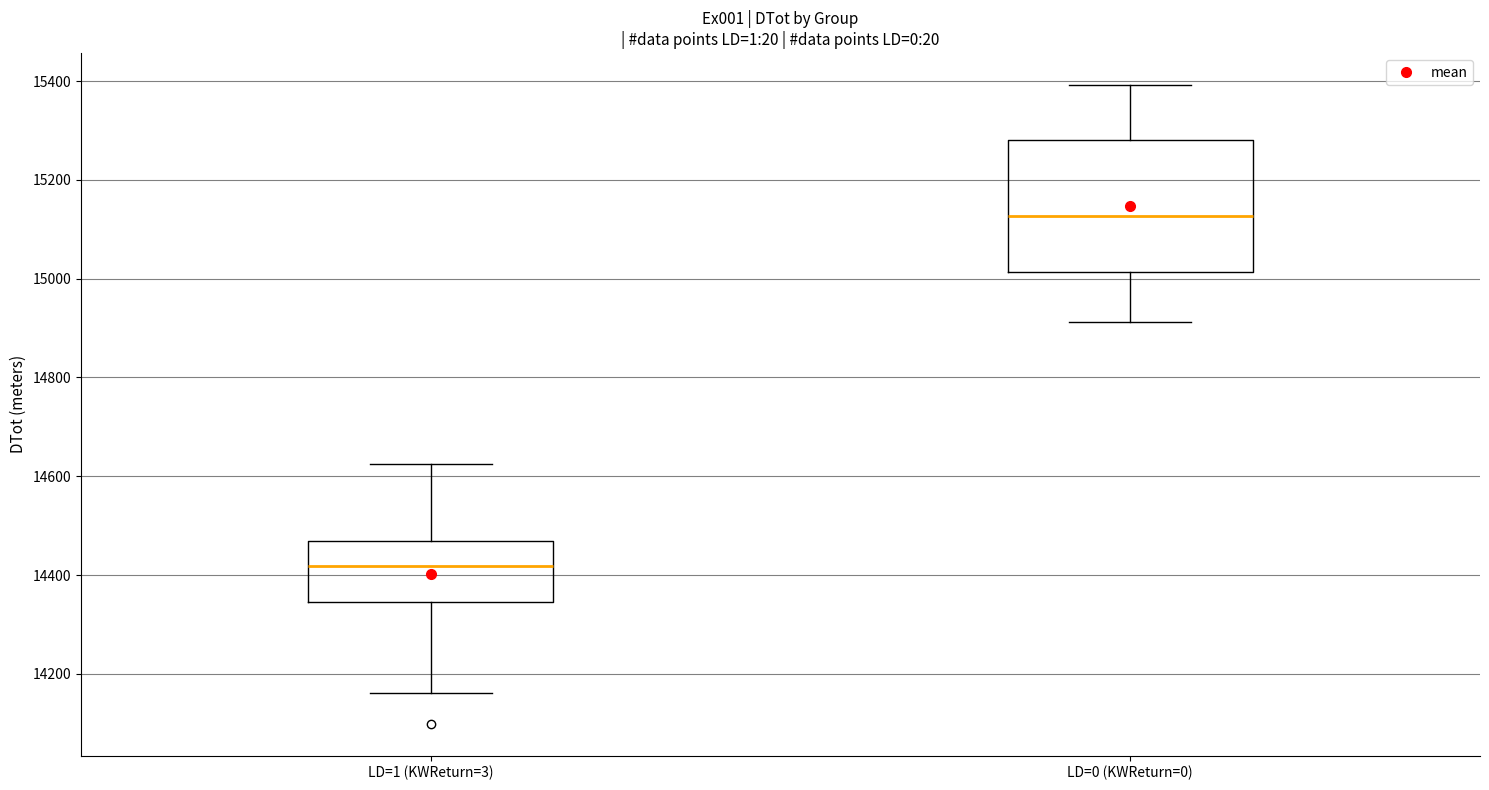

Reading left to right, transcribe this box plot: for each box, give where its median line is, the range the box spans, and where its two whiskers end, as read against the y-axis. The values are not printed on the chart, so give them approximately, as read against the axis.

LD=1 (KWReturn=3): median 14420, box 14340 to 14460, whiskers 14160 to 14620
LD=0 (KWReturn=0): median 15120, box 15020 to 15280, whiskers 14920 to 15400